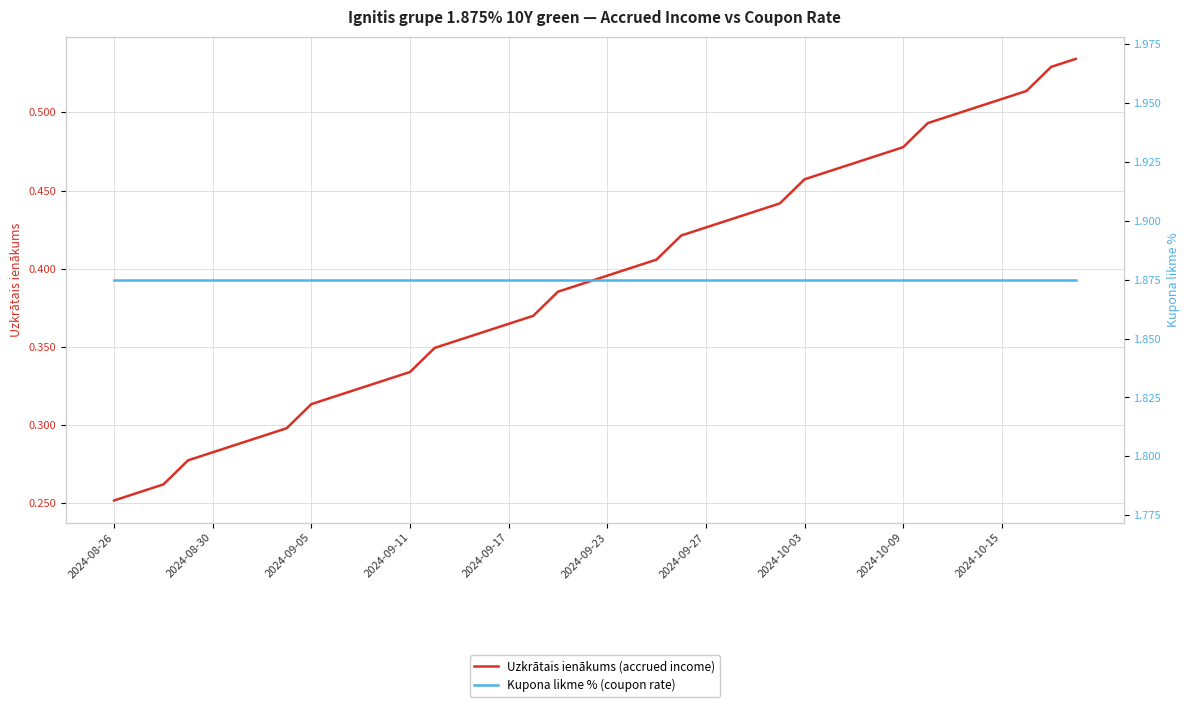

Is it true that Kupona likme % (coupon rate) equals 0.9 at 19?

False